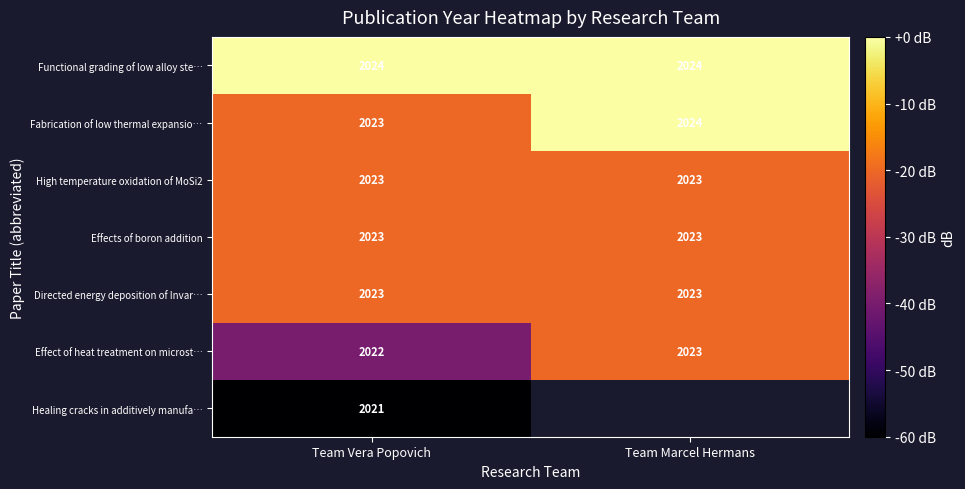

Is the value of Effects of boron addition at Team Vera Popovich greater than the value of Fabrication of low thermal expansio… at Team Marcel Hermans?

No